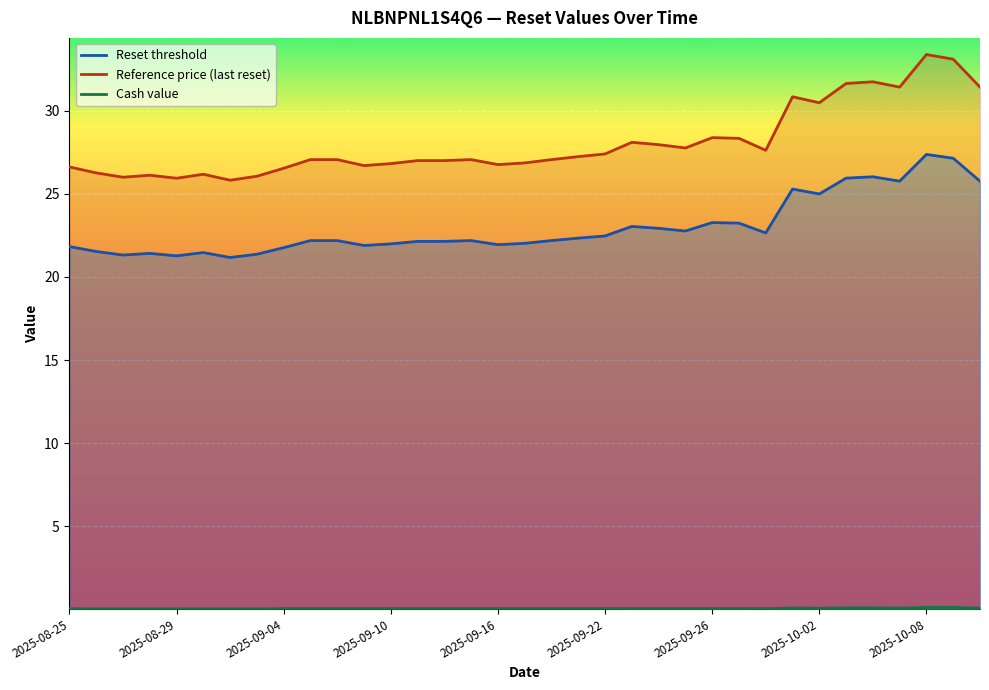

How many data points in Reference price (last reset) are less than 27?

13